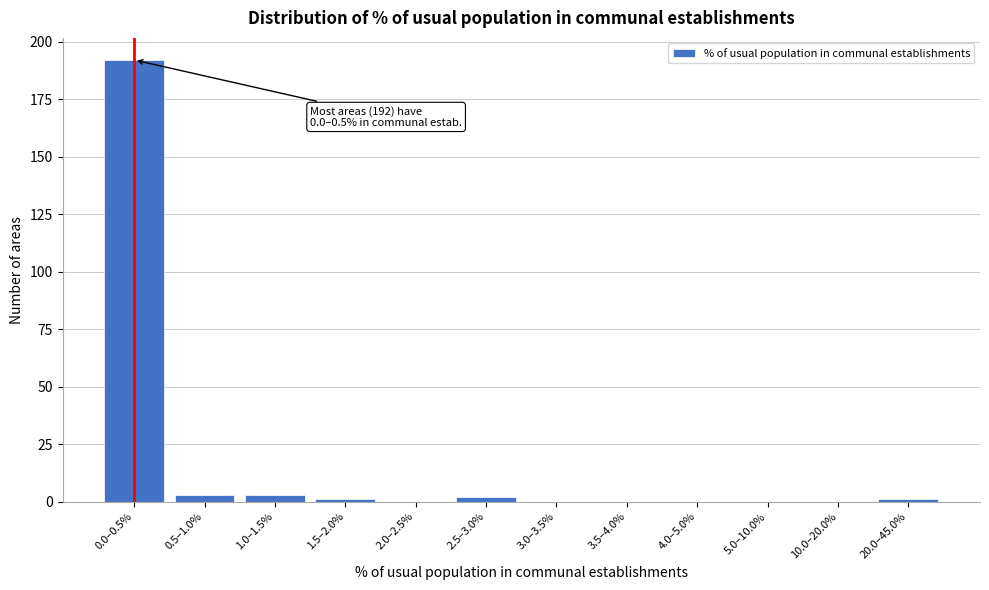

Reading right to left, extract all data points from this chart.

20.0–45.0%=1	10.0–20.0%=0	5.0–10.0%=0	4.0–5.0%=0	3.5–4.0%=0	3.0–3.5%=0	2.5–3.0%=2	2.0–2.5%=0	1.5–2.0%=1	1.0–1.5%=3	0.5–1.0%=3	0.0–0.5%=192